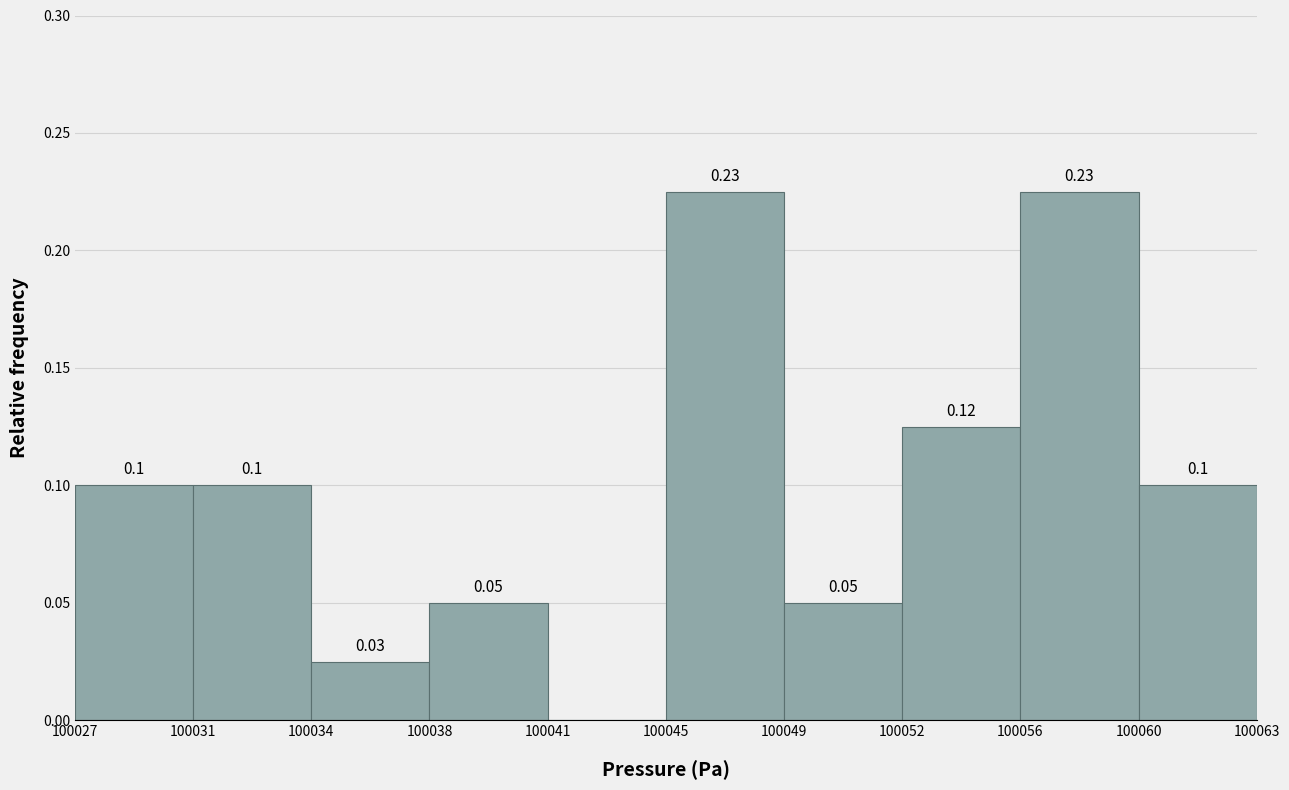

What is the sum of the values at 100027 and 100045?

0.3